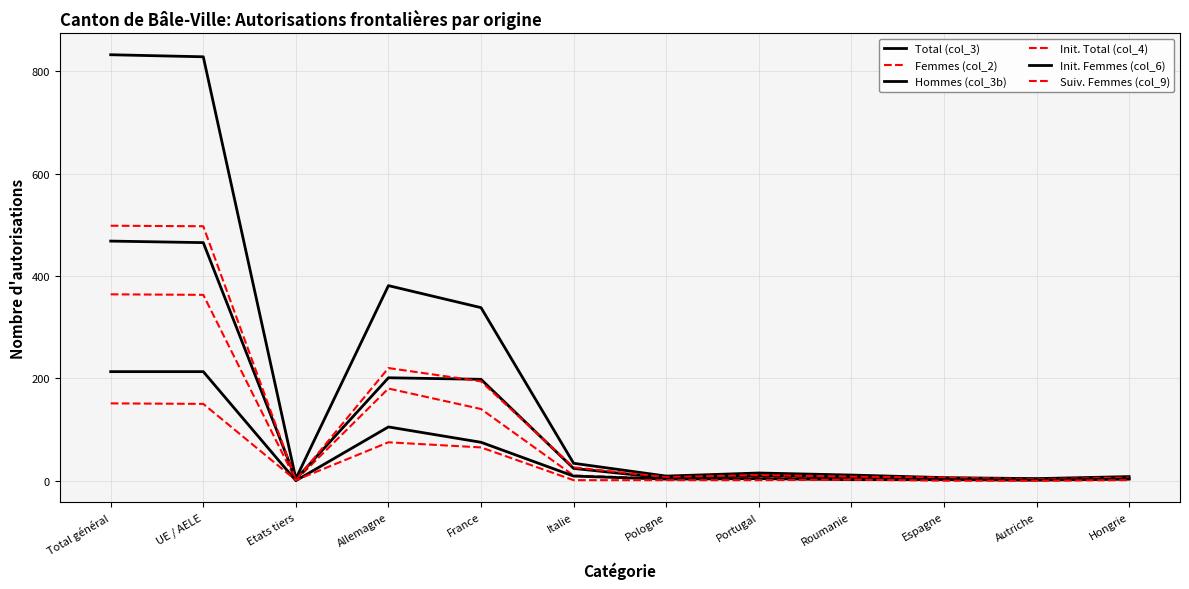

True or false: Hommes (col_3b) and Total (col_3) cross at least once.

False